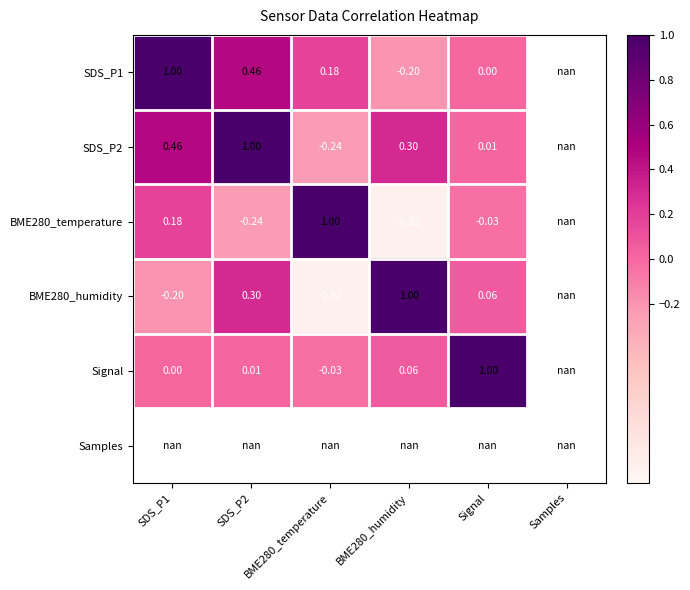

What is the difference between the maximum and minimum values in the SDS_P2 series?

1.2